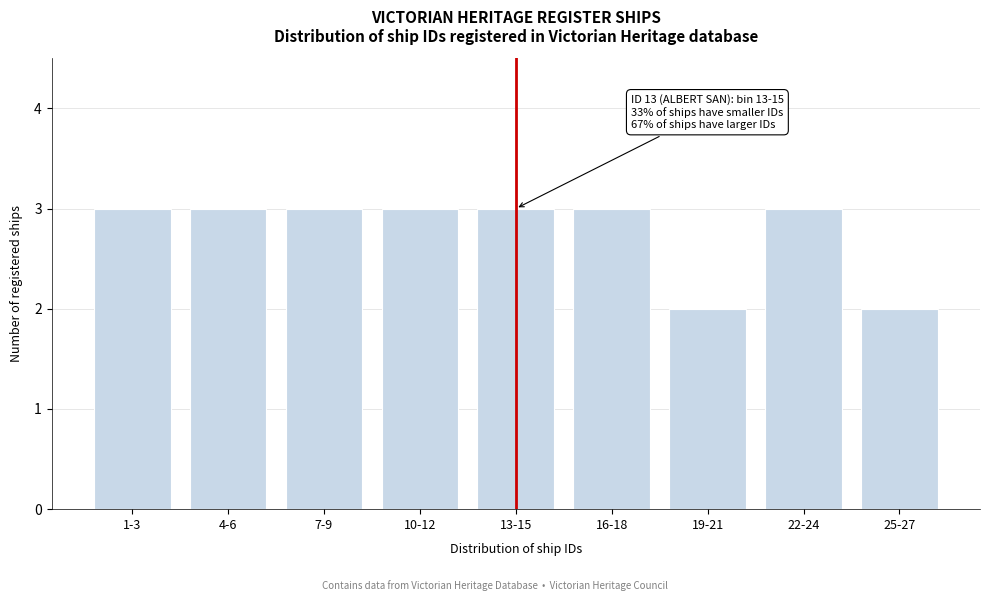

Reading left to right, transcribe all the data shown in this chart.

1-3=3	4-6=3	7-9=3	10-12=3	13-15=3	16-18=3	19-21=2	22-24=3	25-27=2